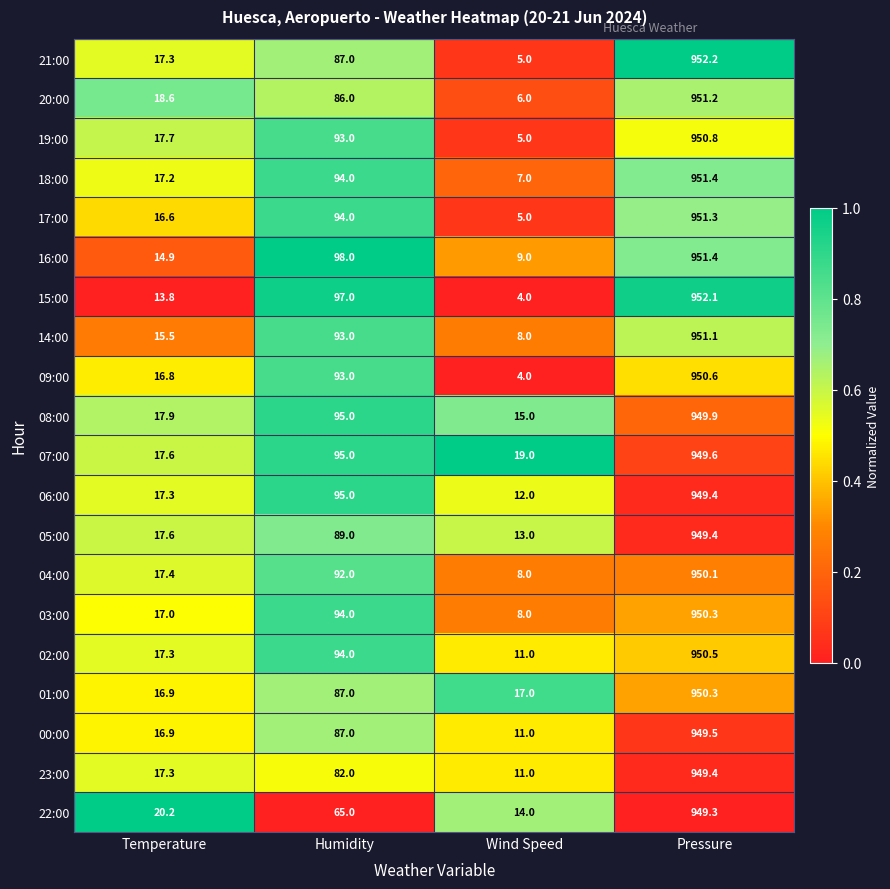

Rank the categories by 14:00 value from highest to lowest.

Pressure, Humidity, Temperature, Wind Speed